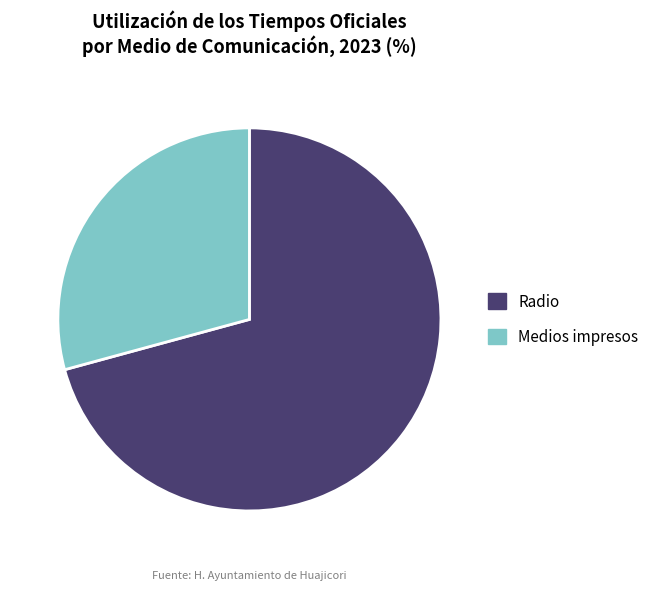

Which category has the smallest portion of the pie?

Medios impresos